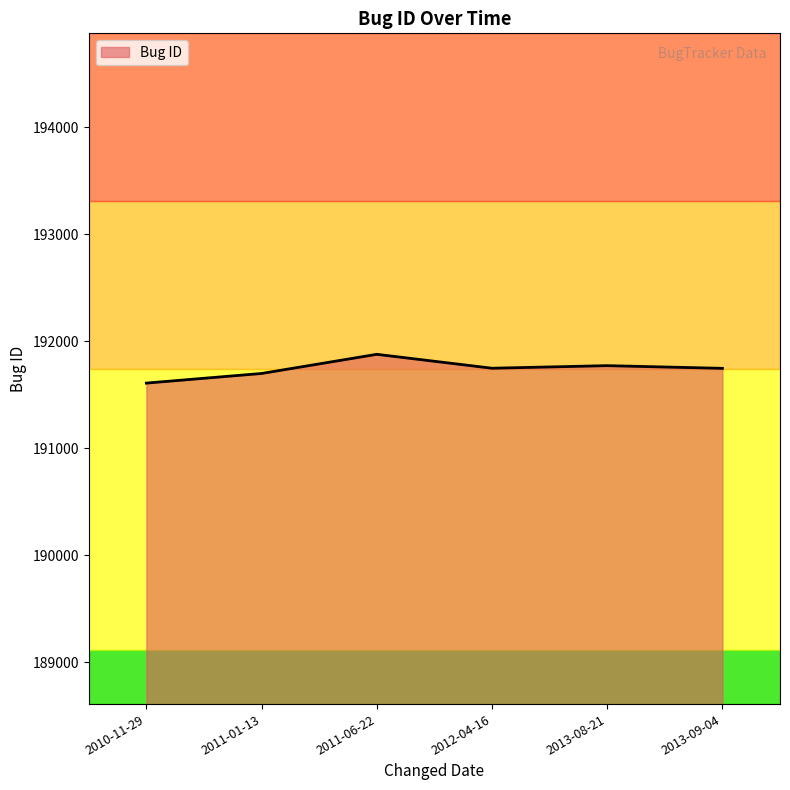

Does the chart display data point markers on the line(s)?

No